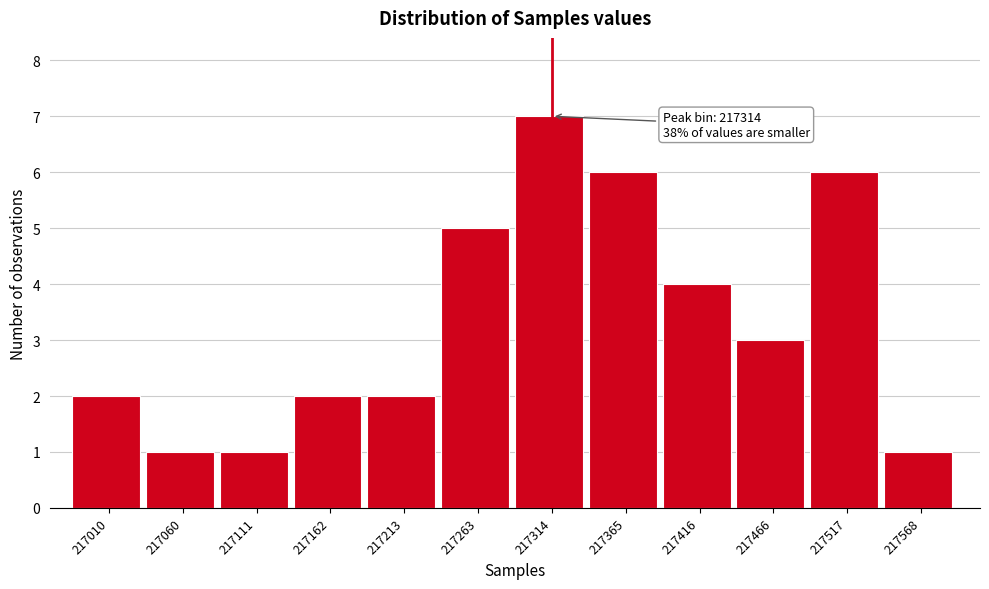

Reading left to right, what are all the values shown in this chart?

2	1	1	2	2	5	7	6	4	3	6	1